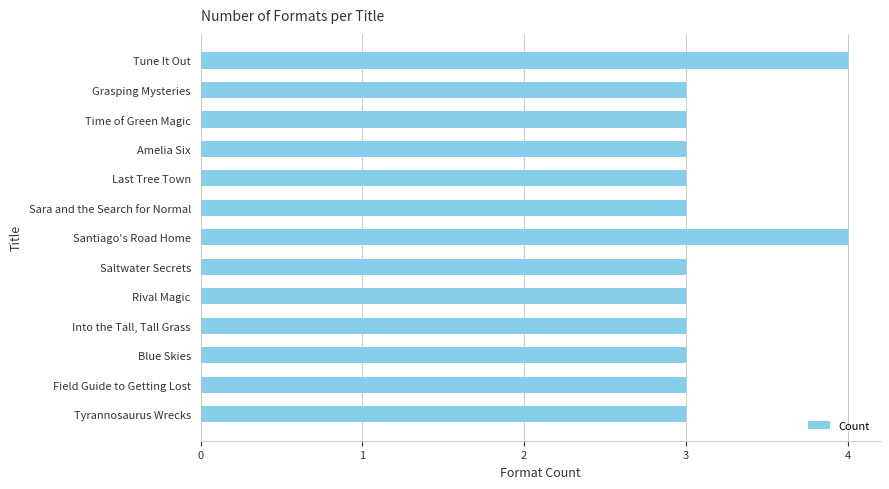

What is the sum of all values?

41